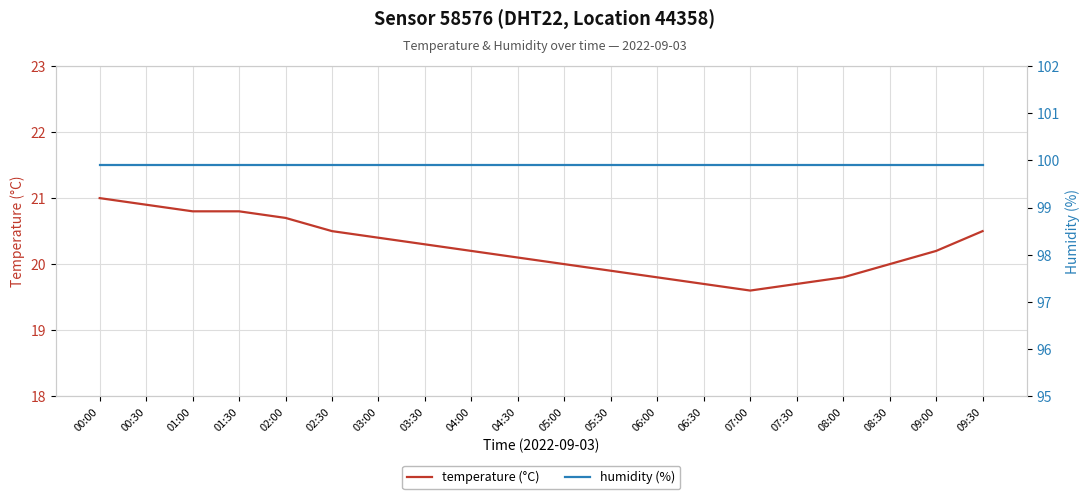

True or false: humidity (%) has more than 2 points higher than both neighbors.

False